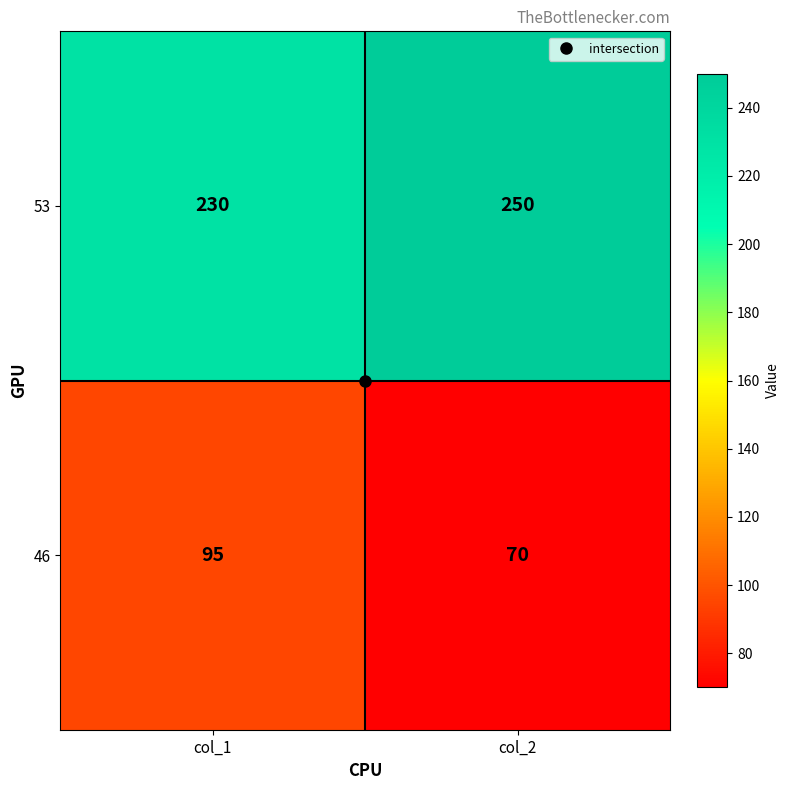

What is the difference between the highest and lowest values at col_1?

135